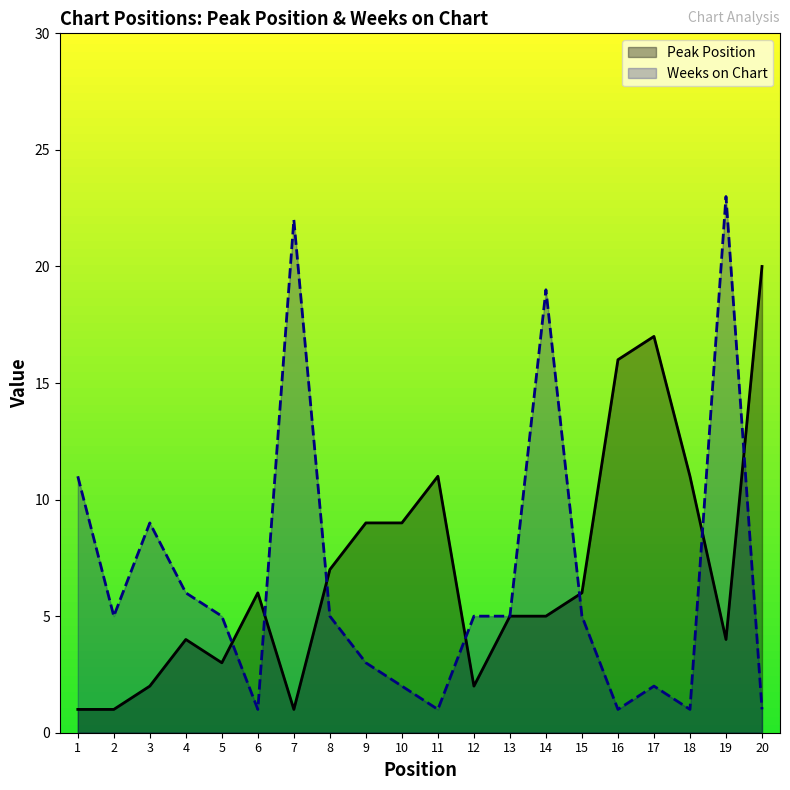

Which series has the widest spread of values?

Weeks on Chart